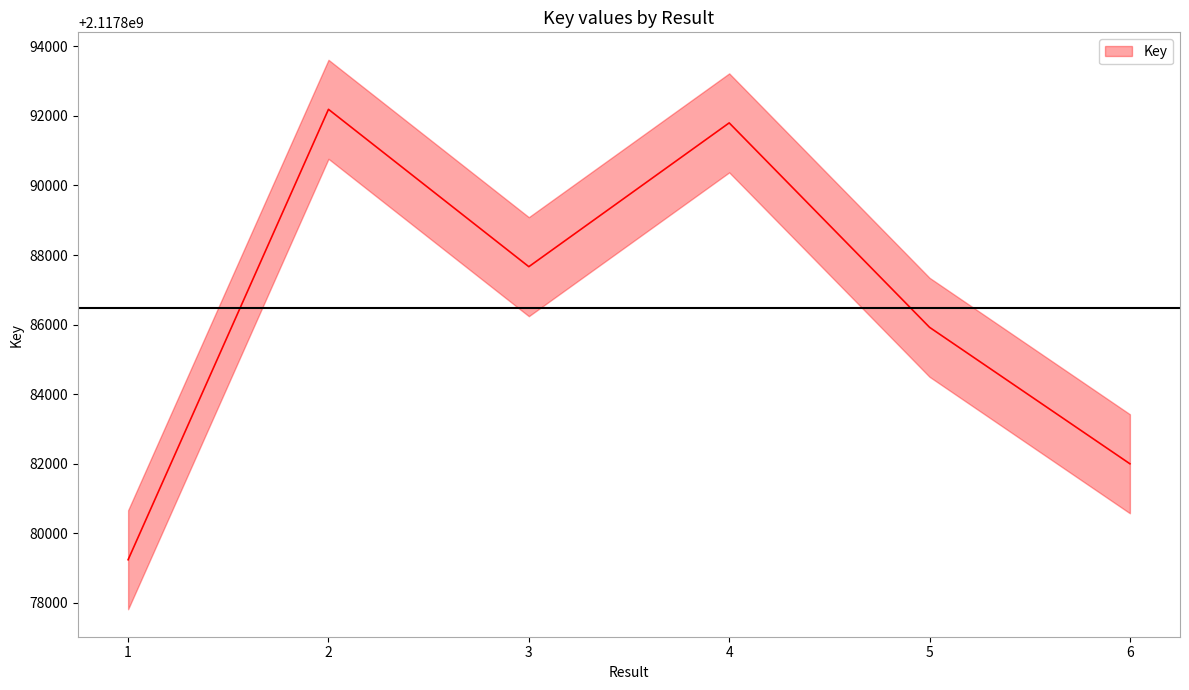

What is the greatest value displayed?

2117892189